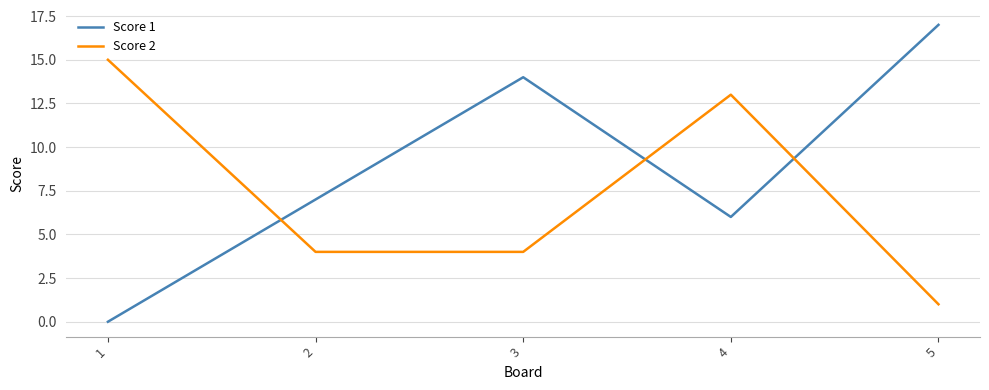

How many lines are shown in the chart?

2